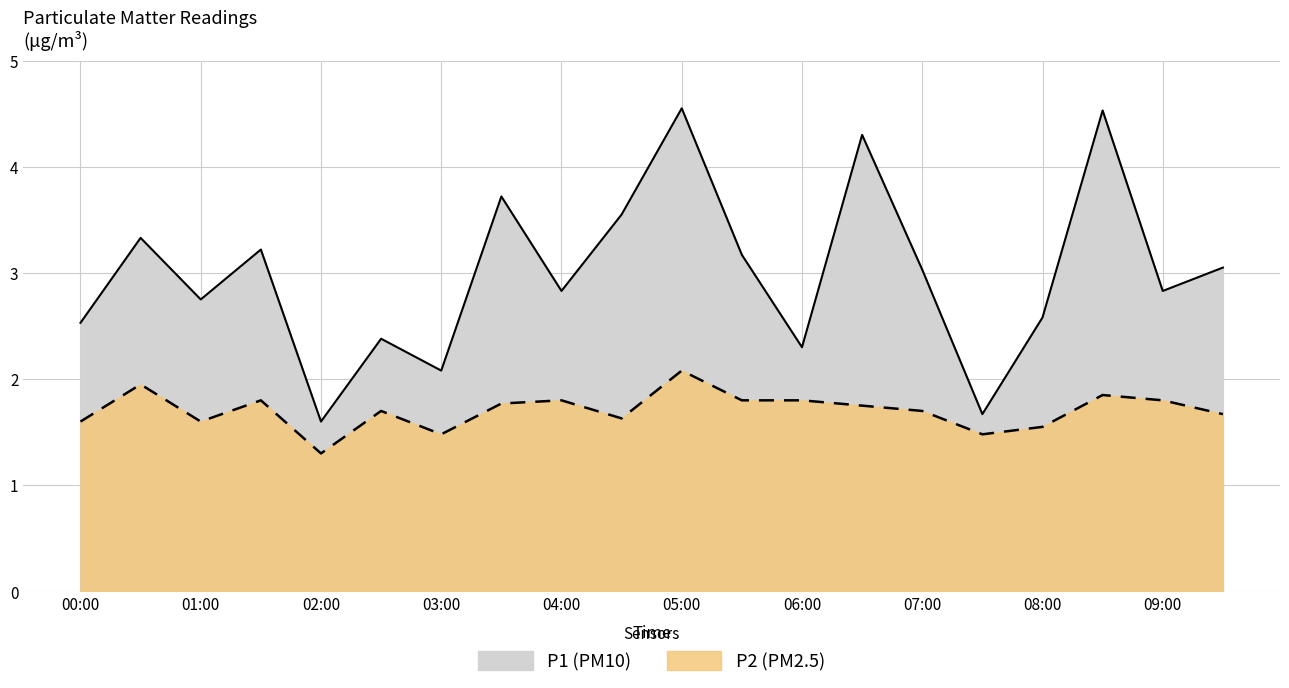

How many interior local peaks does the P1 series have?

7